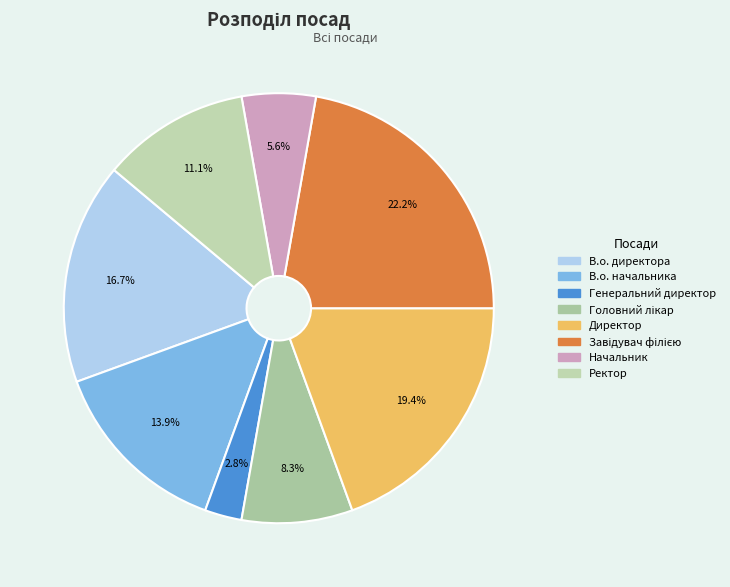

Is the sum of Директор and Ректор greater than half?

No